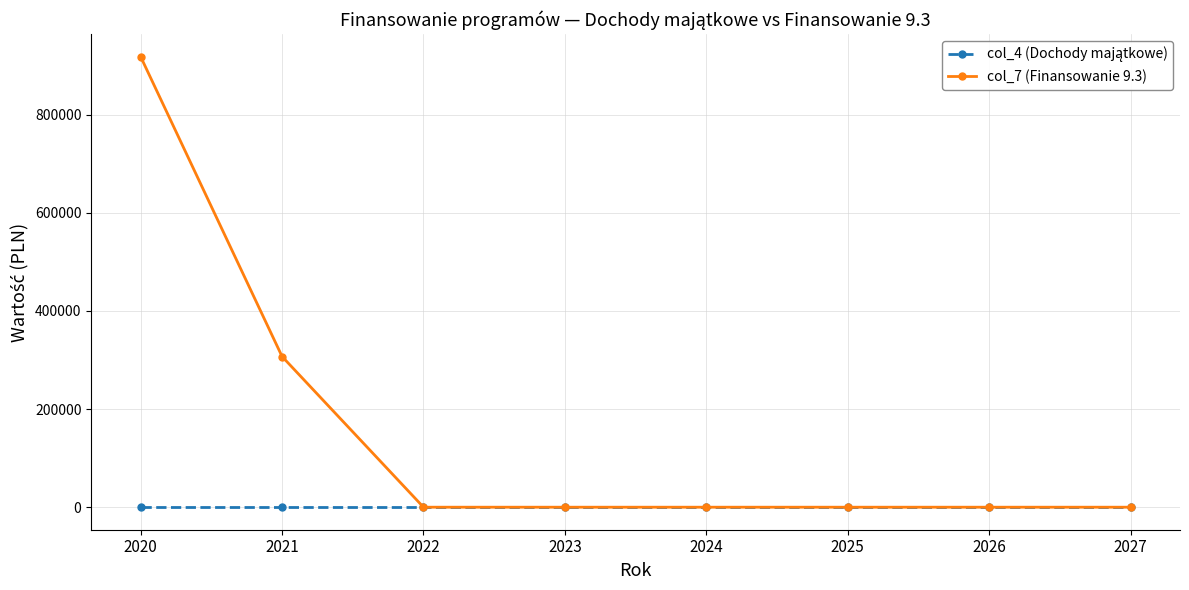

What is the maximum value for col_7 (Finansowanie 9.3)?

918176.7